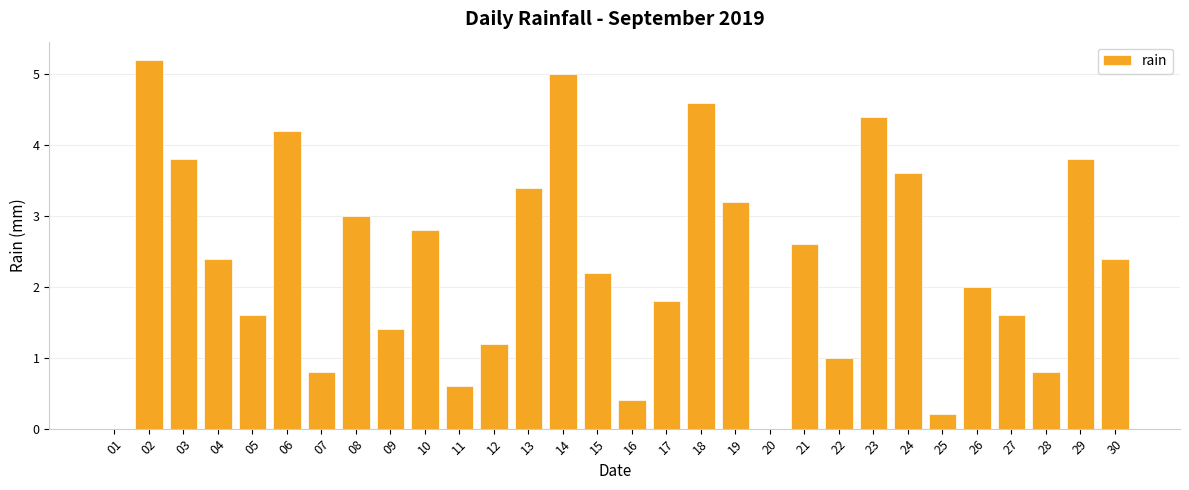

The chart shows a value of 4.2 at 06. True or false?

True